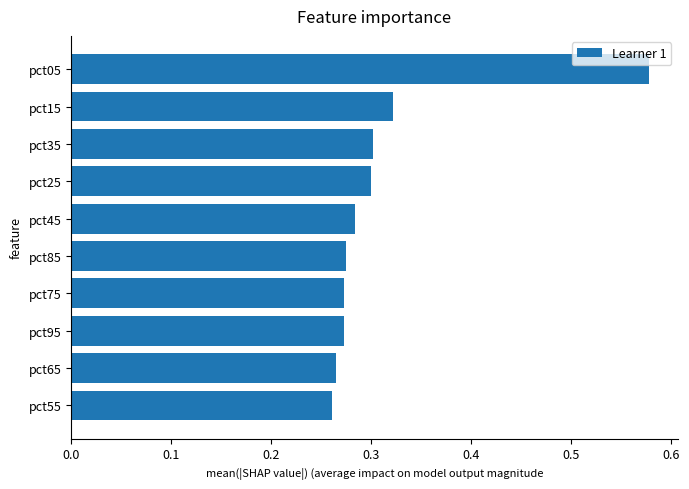

How many distinct data groups are displayed?

1